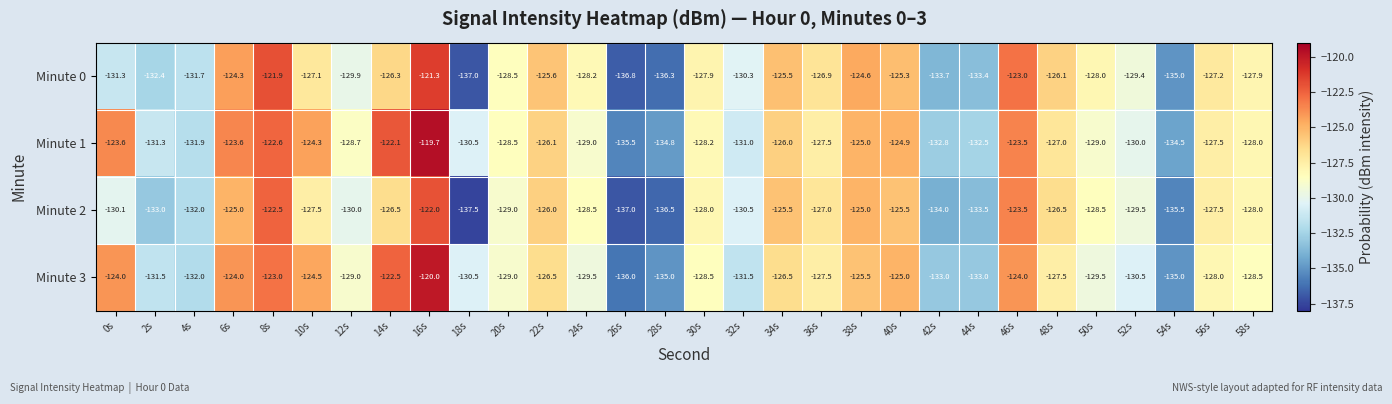

What is the sum of all Minute 2 values?

-3871.1